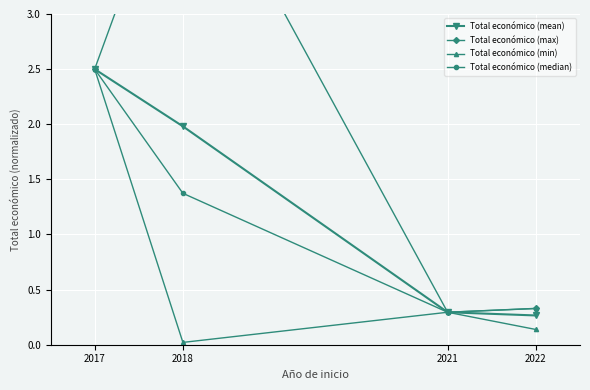

The Total económico (median) series shows 0.3 at 2022. True or false?

True